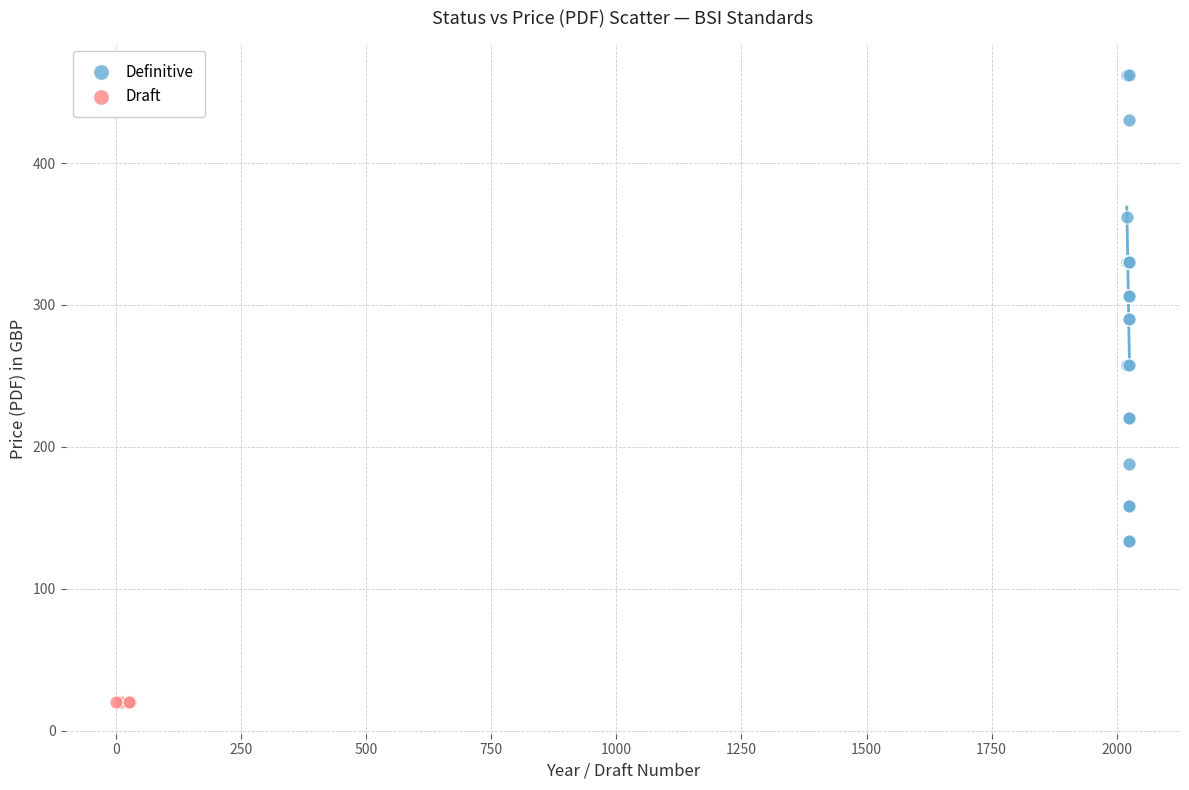

Which series reaches the minimum Y coordinate?

Draft